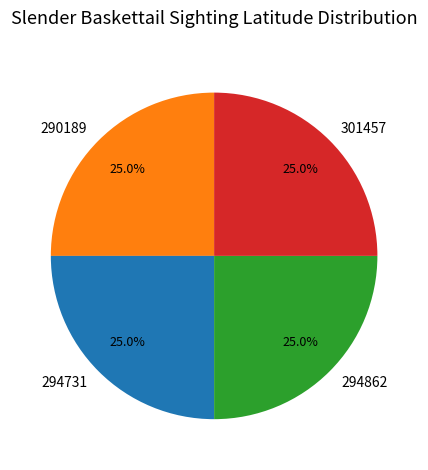

The 294731 slice represents 39% of the pie. True or false?

False